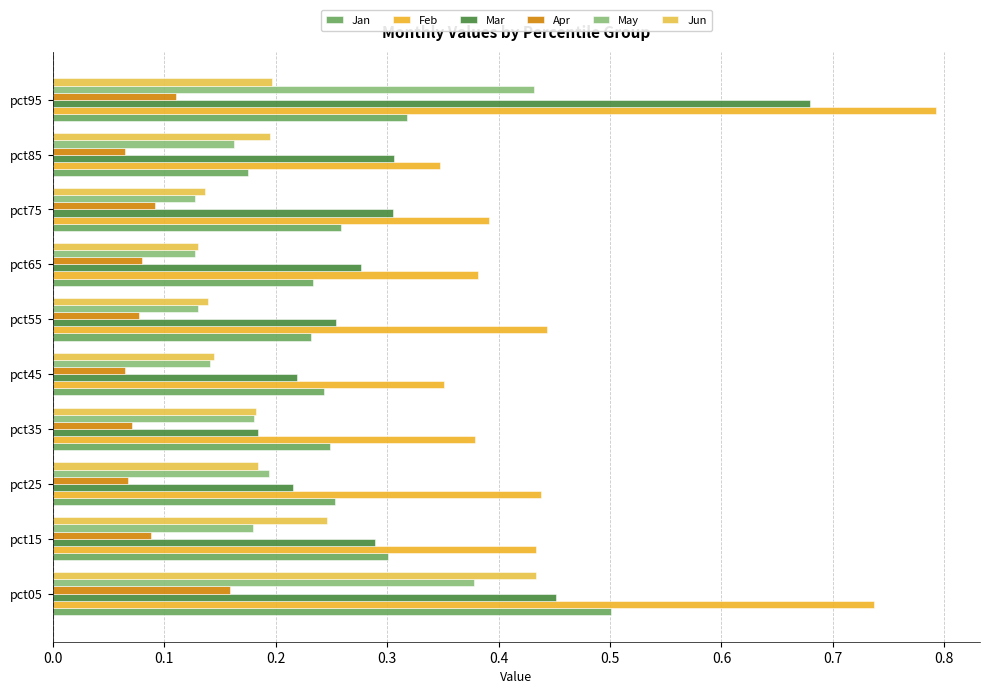

Which series has the widest spread of values?

Mar